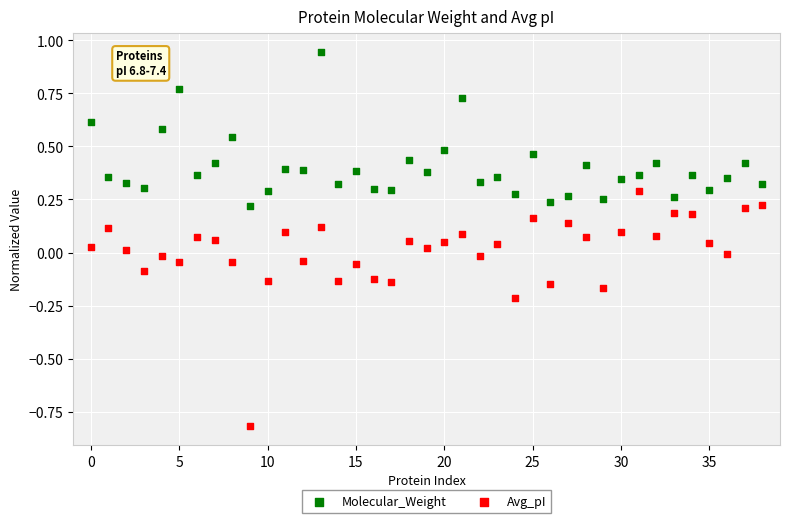

Which series has the largest Y range (max minus min)?

Avg_pI